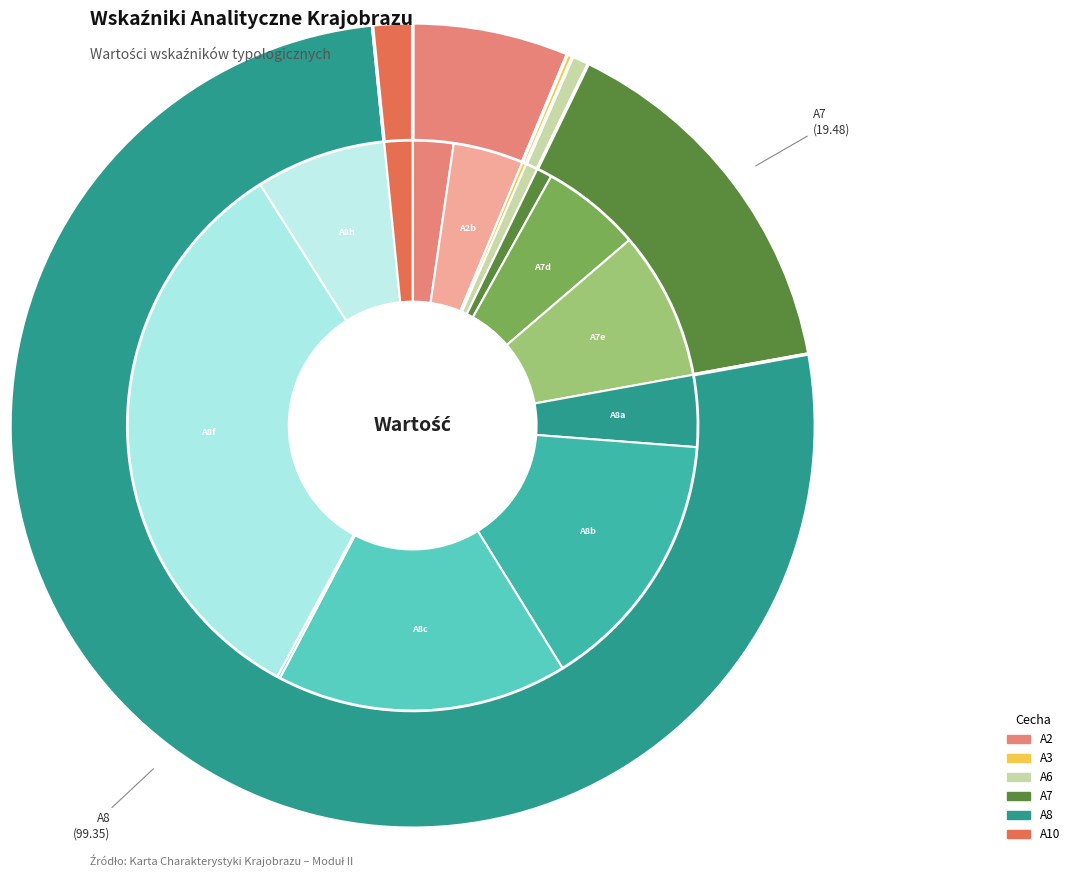

Does A2b represent more than half of the total?

No